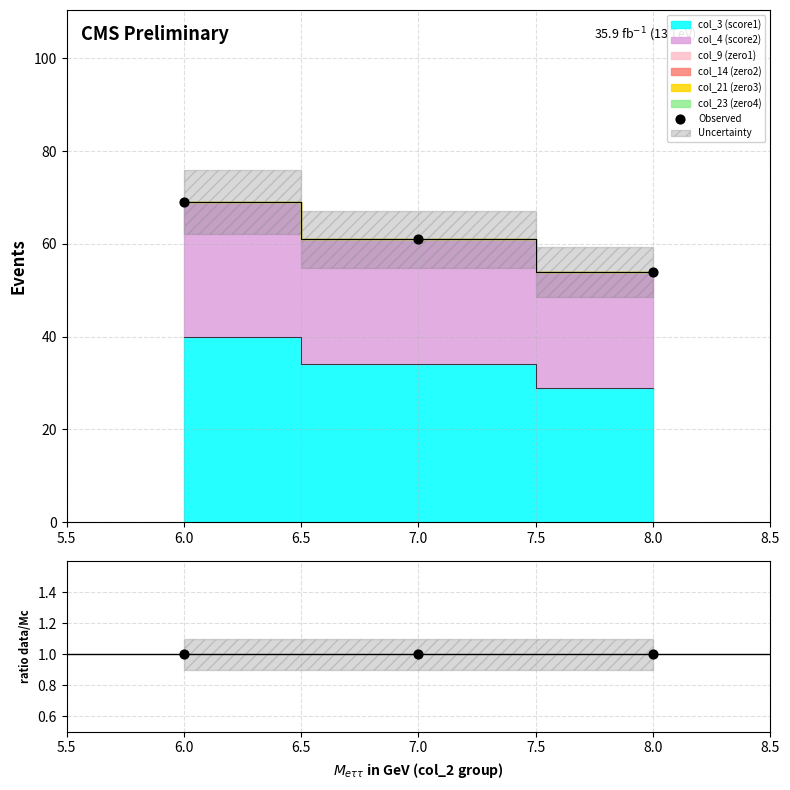

Which series has the widest spread of Y values?

Observed